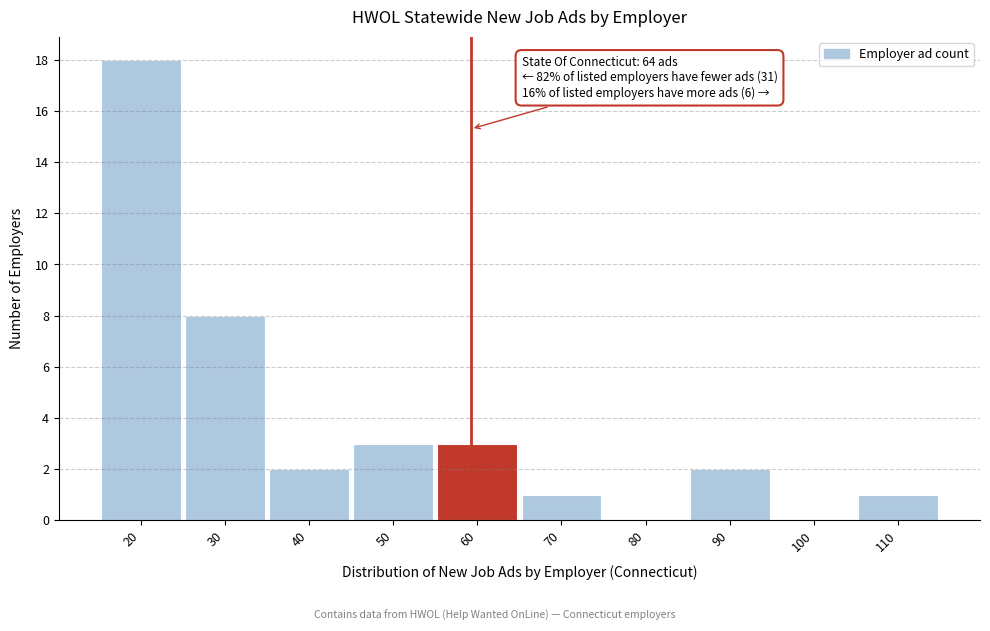

Reading left to right, extract all data points from this chart.

20=18	30=8	40=2	50=3	60=3	70=1	80=0	90=2	100=0	110=1